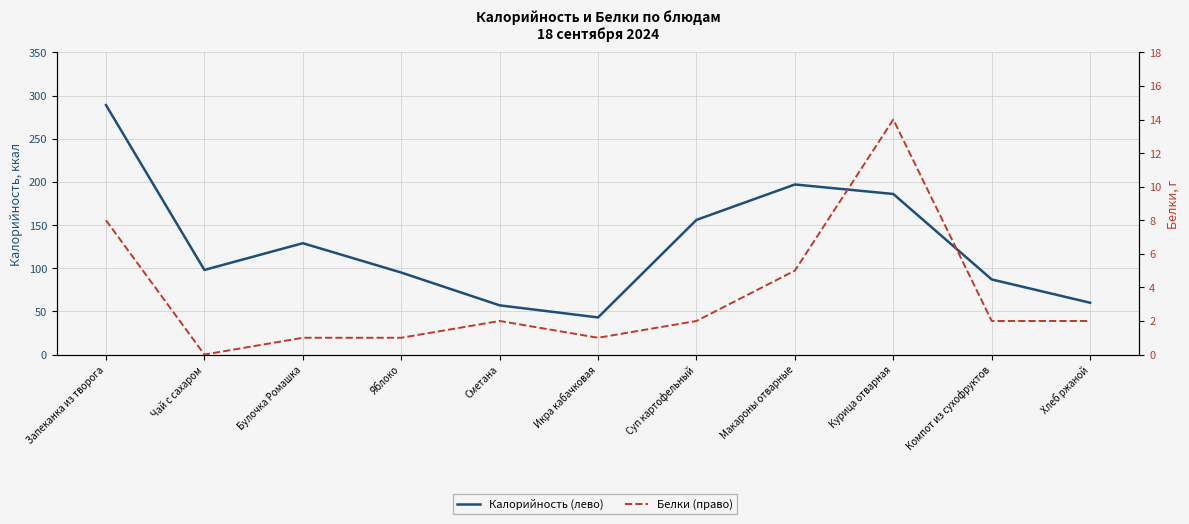

What is the total value across all series at Чай с сахаром?

98